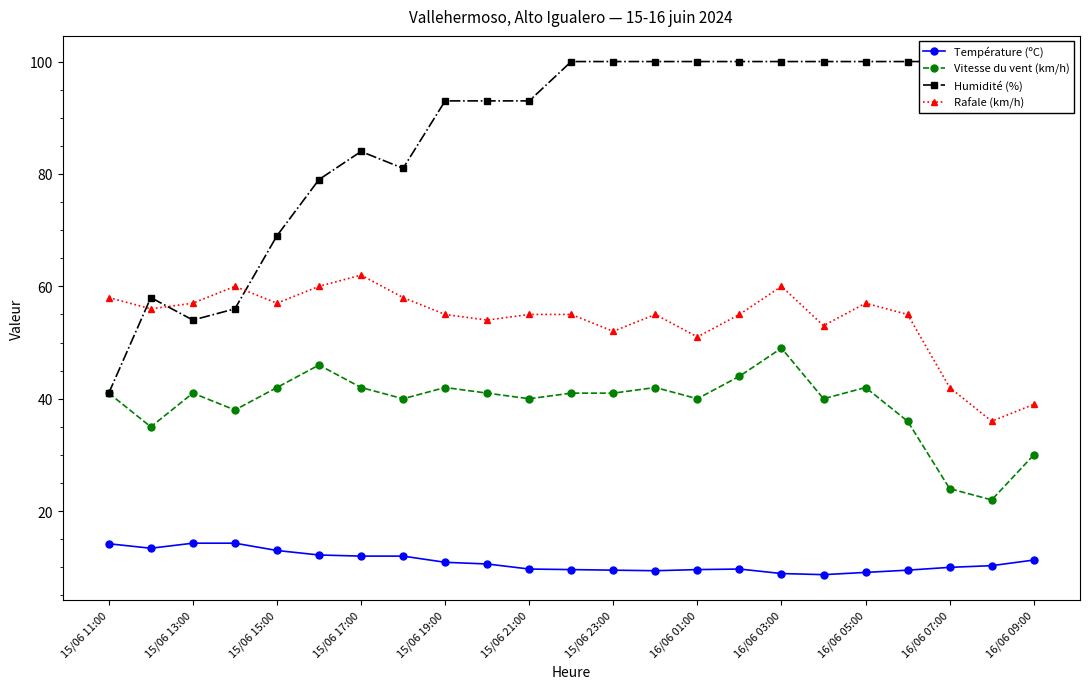

How many categories are shown in the chart?

23